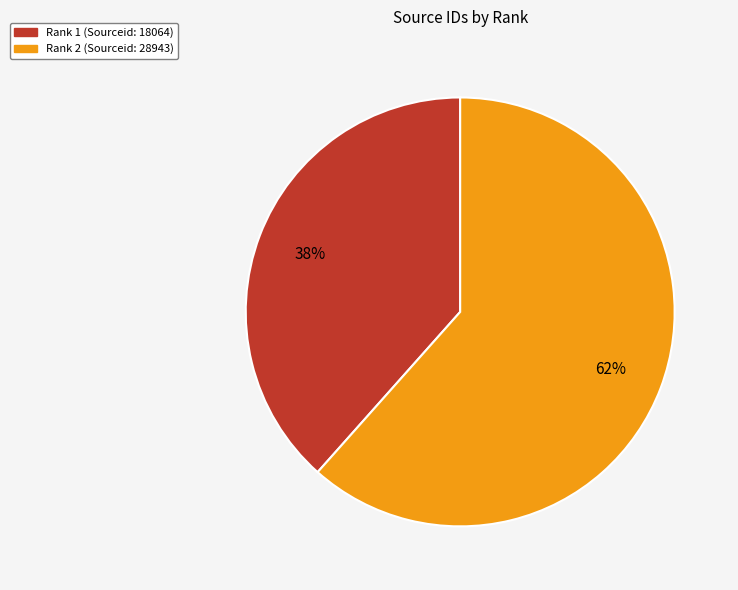

To the nearest percent, what is the average slice percentage?

50%